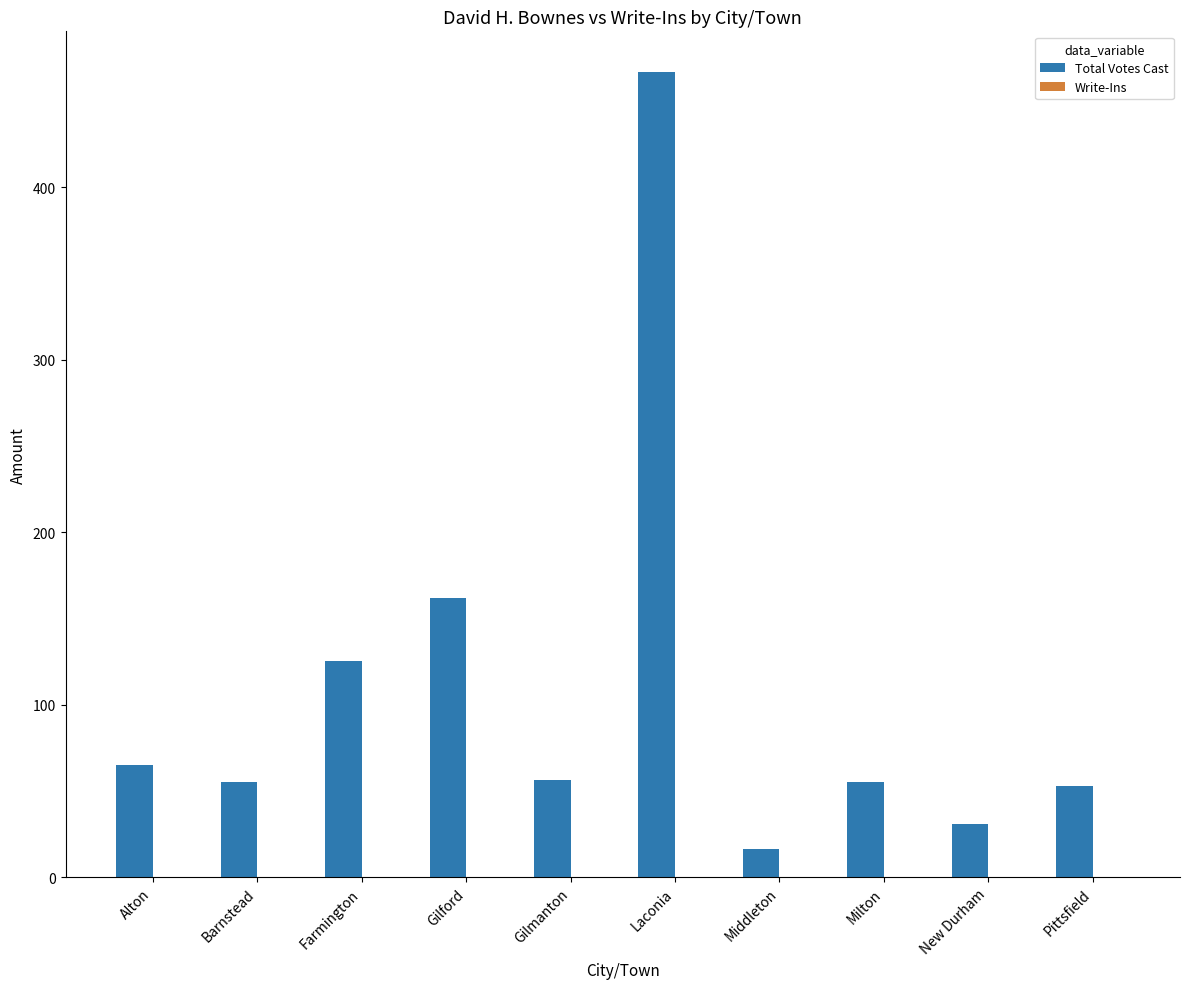

What is the maximum value shown in the chart?

467